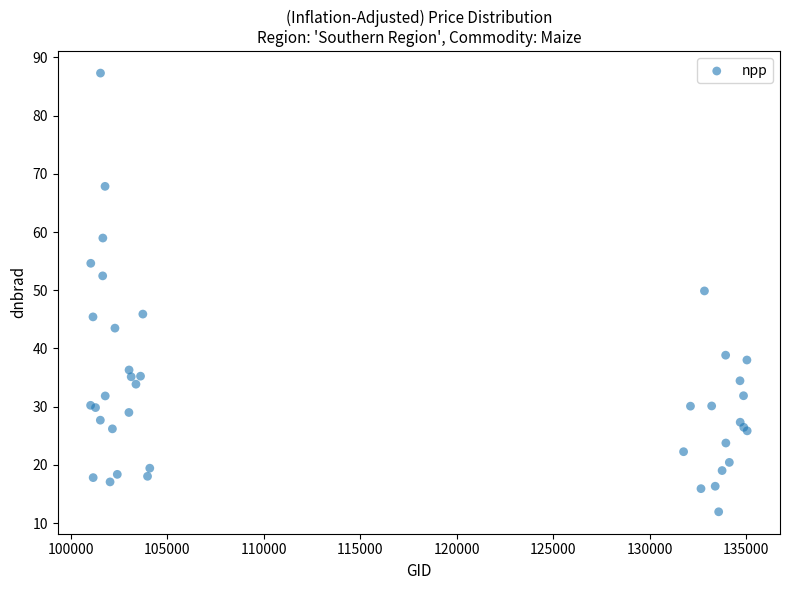

What Y value in the scatter plot is closest to 49?

49.9